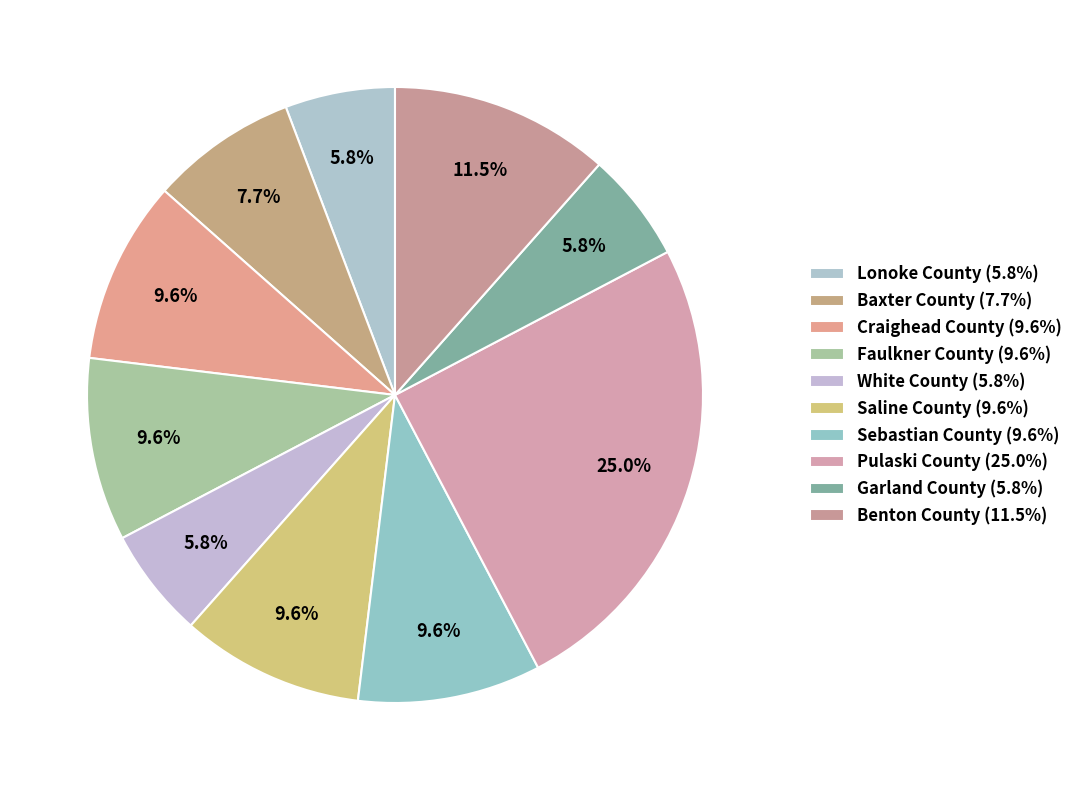

True or false: Saline County accounts for 3% of the total.

False